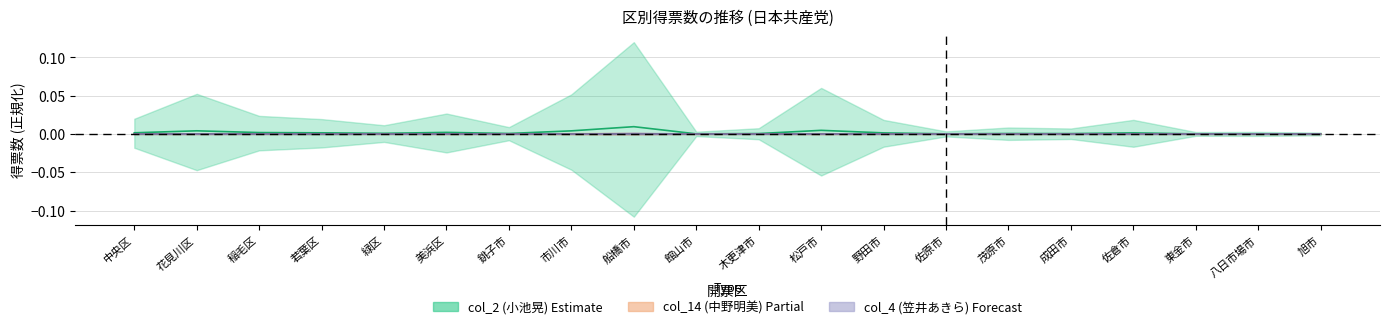

How many lines are shown in the chart?

3